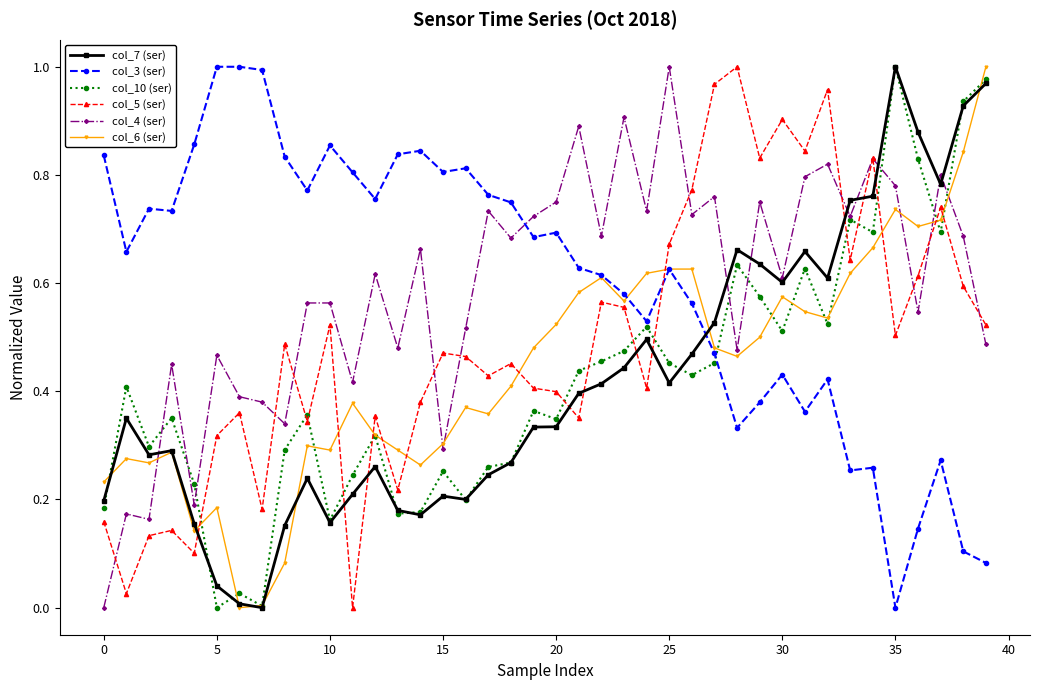

Which series ends up on top after the final intersection of col_5 (ser) and col_6 (ser)?

col_6 (ser)